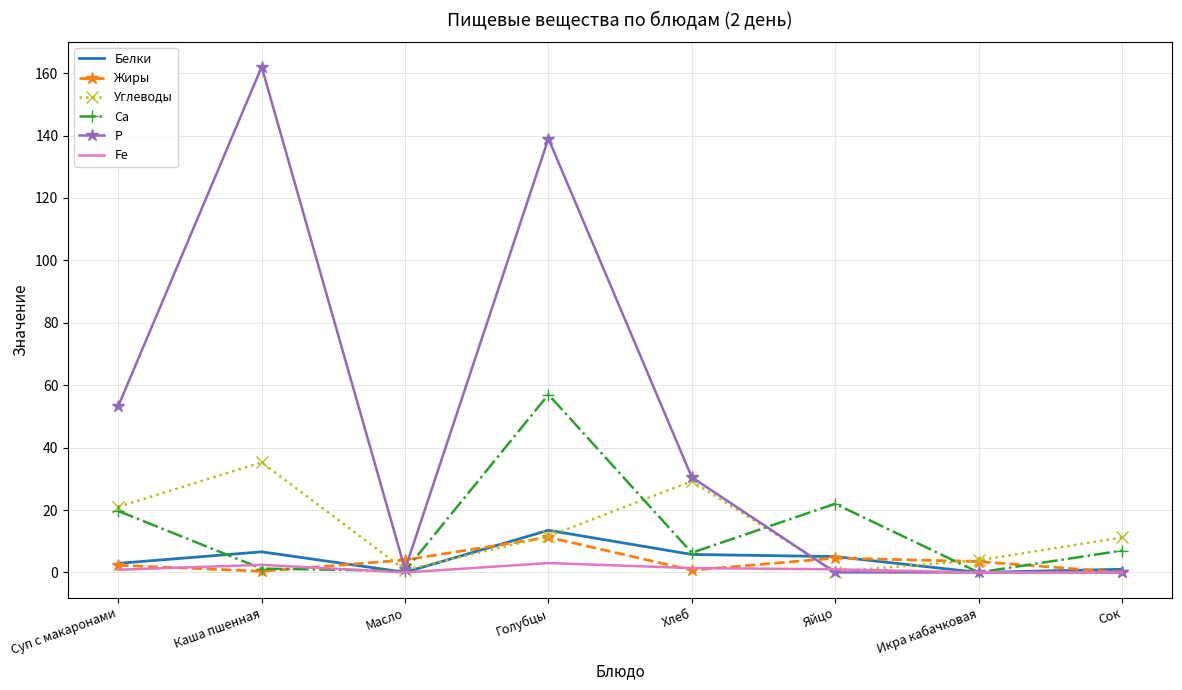

Which series has the widest spread of values?

Р